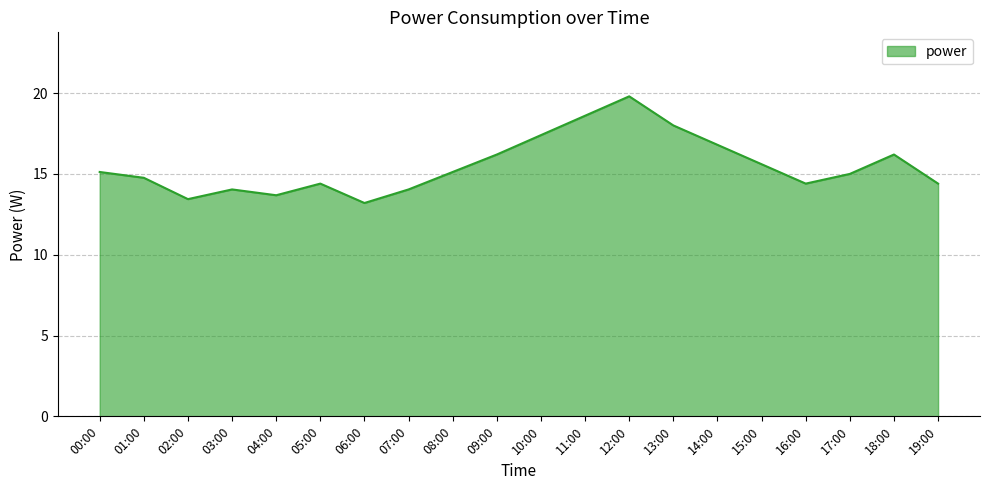

What is the change in value from 00:00 to 14:00?

+1.7